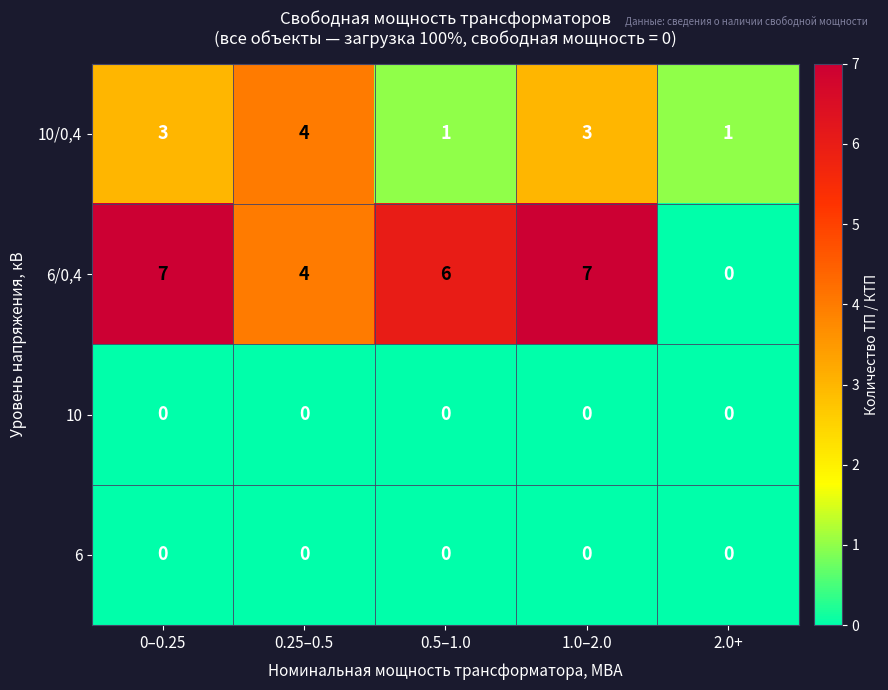

Reading left to right, extract all data points from this chart.

10/0,4: 0–0.25=3	0.25–0.5=4	0.5–1.0=1	1.0–2.0=3	2.0+=1
6/0,4: 0–0.25=7	0.25–0.5=4	0.5–1.0=6	1.0–2.0=7	2.0+=0
10: 0–0.25=0	0.25–0.5=0	0.5–1.0=0	1.0–2.0=0	2.0+=0
6: 0–0.25=0	0.25–0.5=0	0.5–1.0=0	1.0–2.0=0	2.0+=0